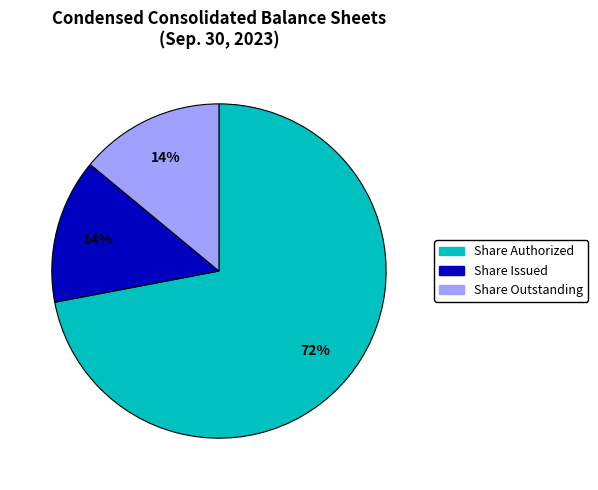

Combined, do Share Authorized and Share Issued account for over 50%?

Yes